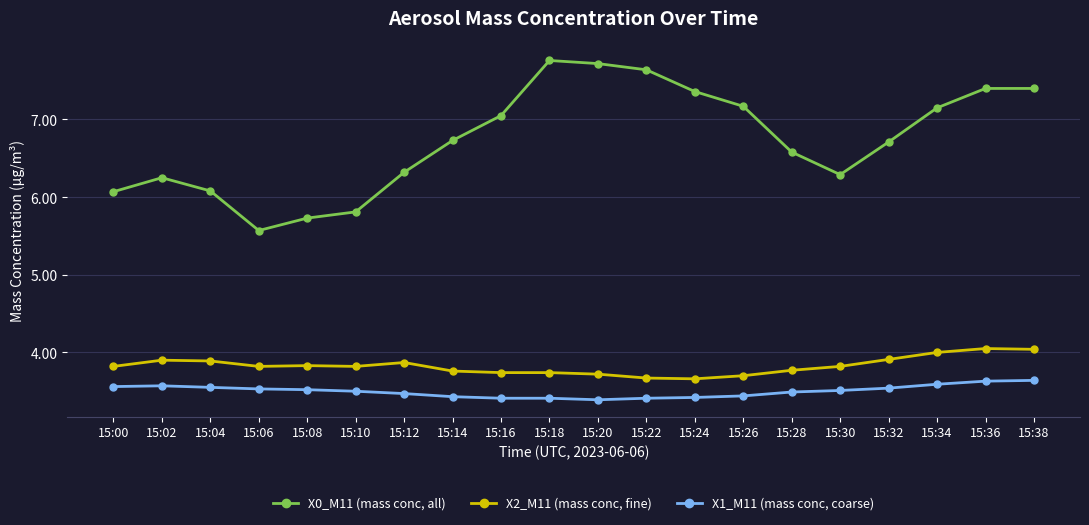

How many categories are shown in the chart?

20